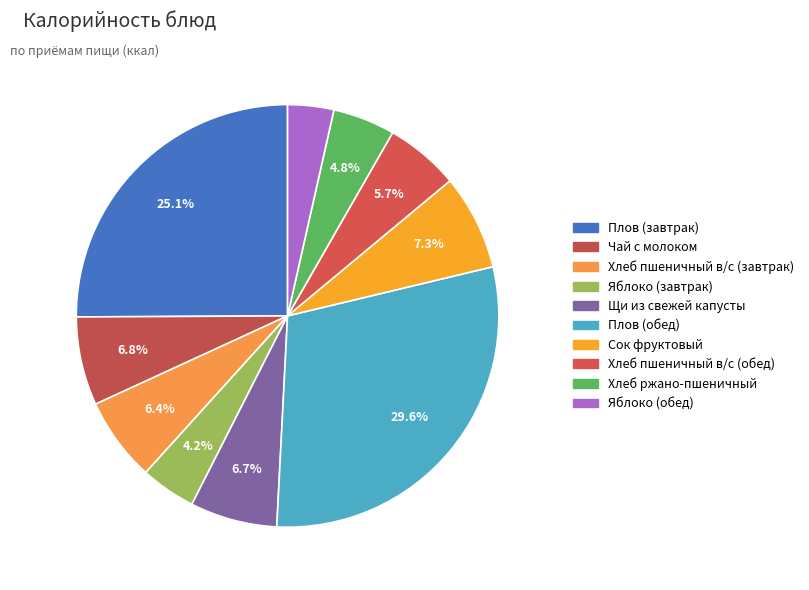

How many slices are in this pie chart?

10